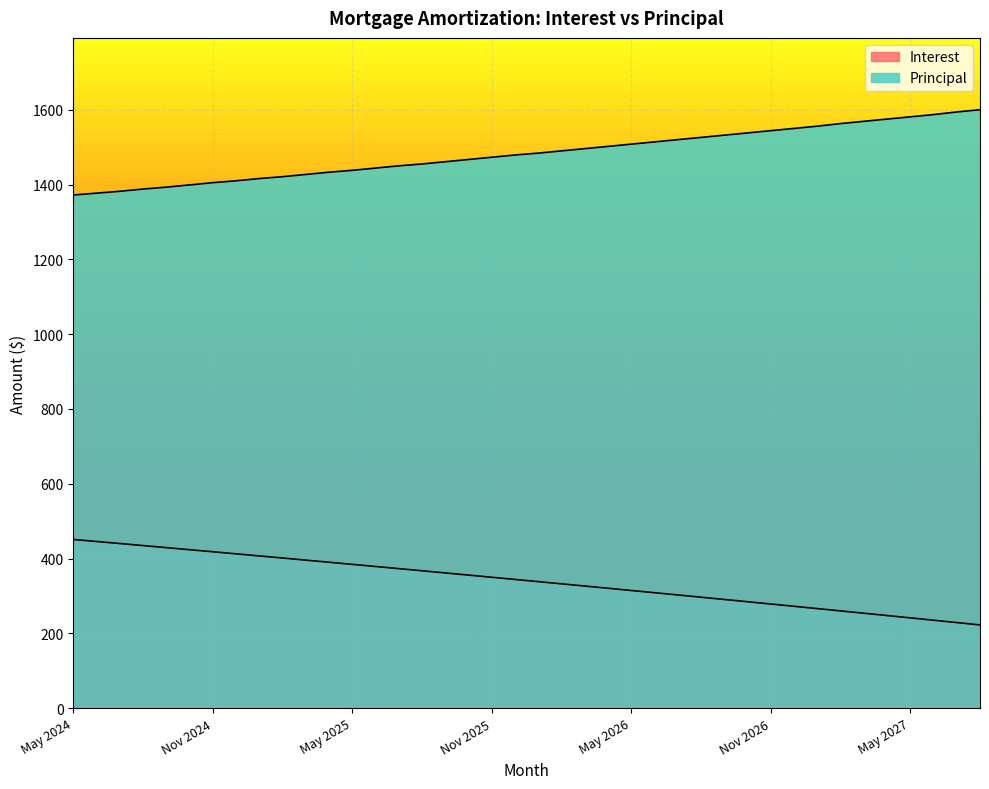

At which label is Principal closest to 1486?

Jan 2026